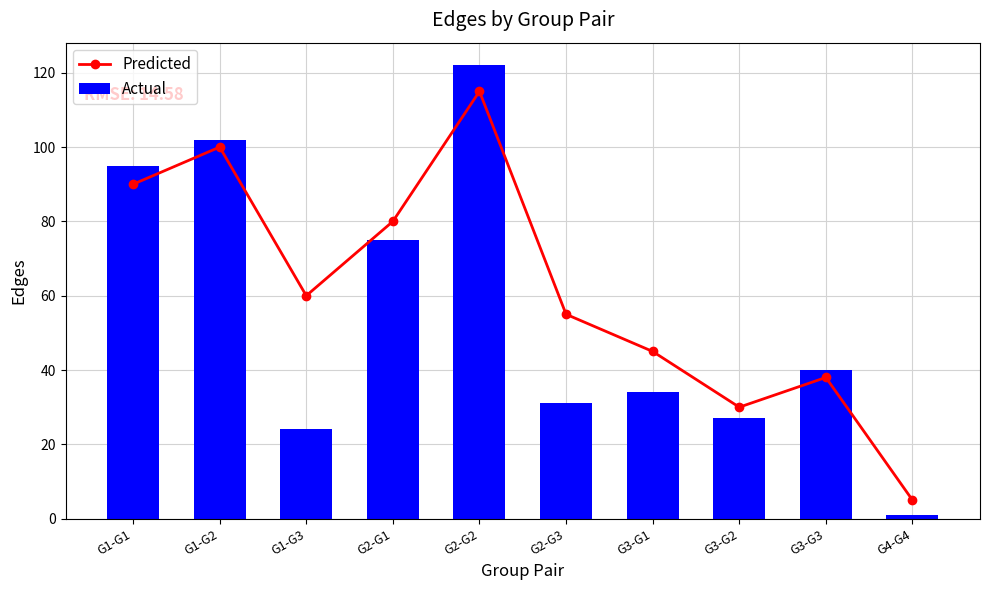

Rank the series at G1-G1 from lowest to highest value.

Predicted, Actual